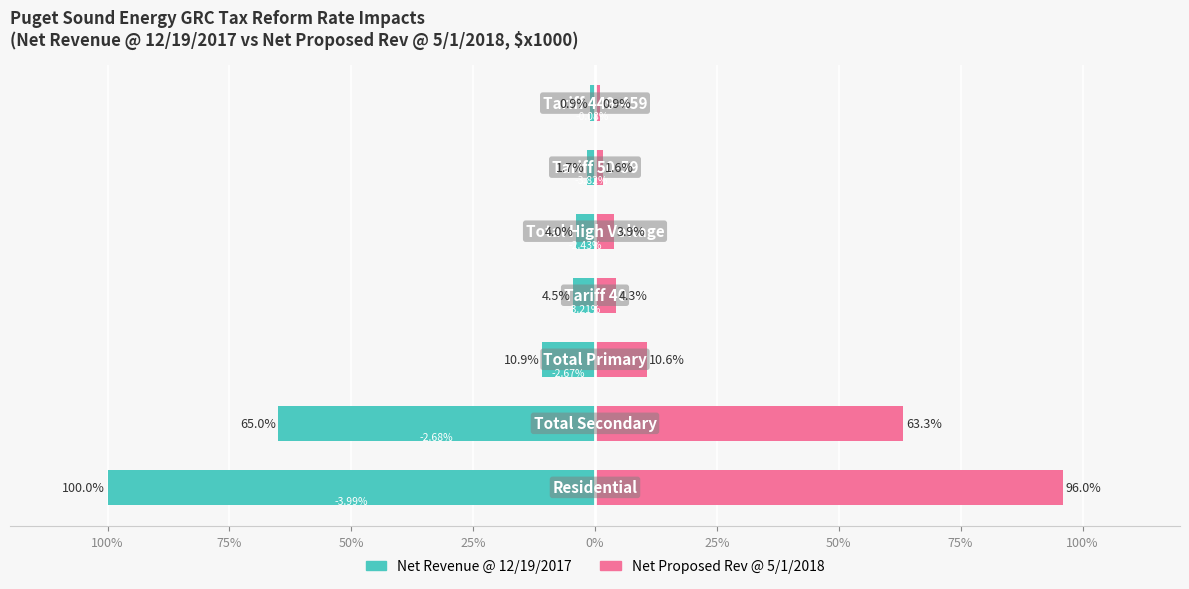

Are the bars grouped side by side (vs. stacked)?

Yes